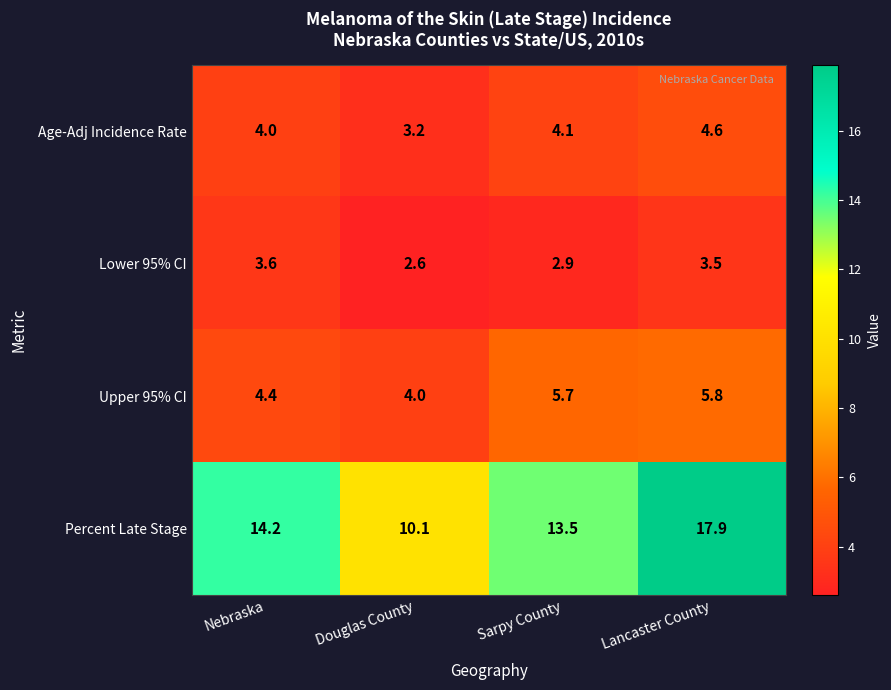

Reading left to right, what are all the values shown in this chart?

Age-Adj Incidence Rate: Nebraska=4.0	Douglas County=3.2	Sarpy County=4.1	Lancaster County=4.6
Lower 95% CI: Nebraska=3.6	Douglas County=2.6	Sarpy County=2.9	Lancaster County=3.5
Upper 95% CI: Nebraska=4.4	Douglas County=4.0	Sarpy County=5.7	Lancaster County=5.8
Percent Late Stage: Nebraska=14.2	Douglas County=10.1	Sarpy County=13.5	Lancaster County=17.9